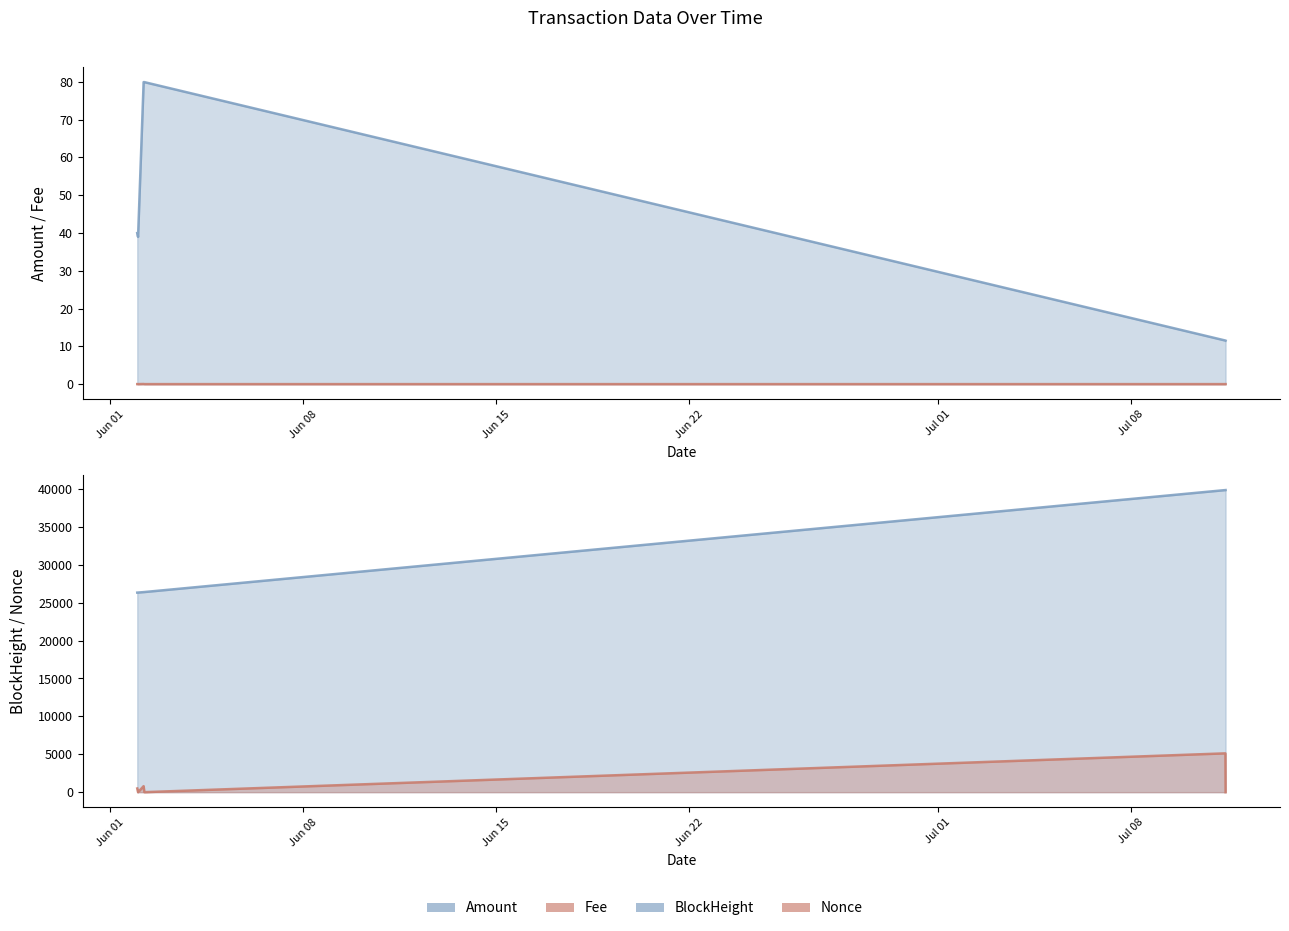

What is the difference between the maximum and minimum values in the Amount series?

68.4